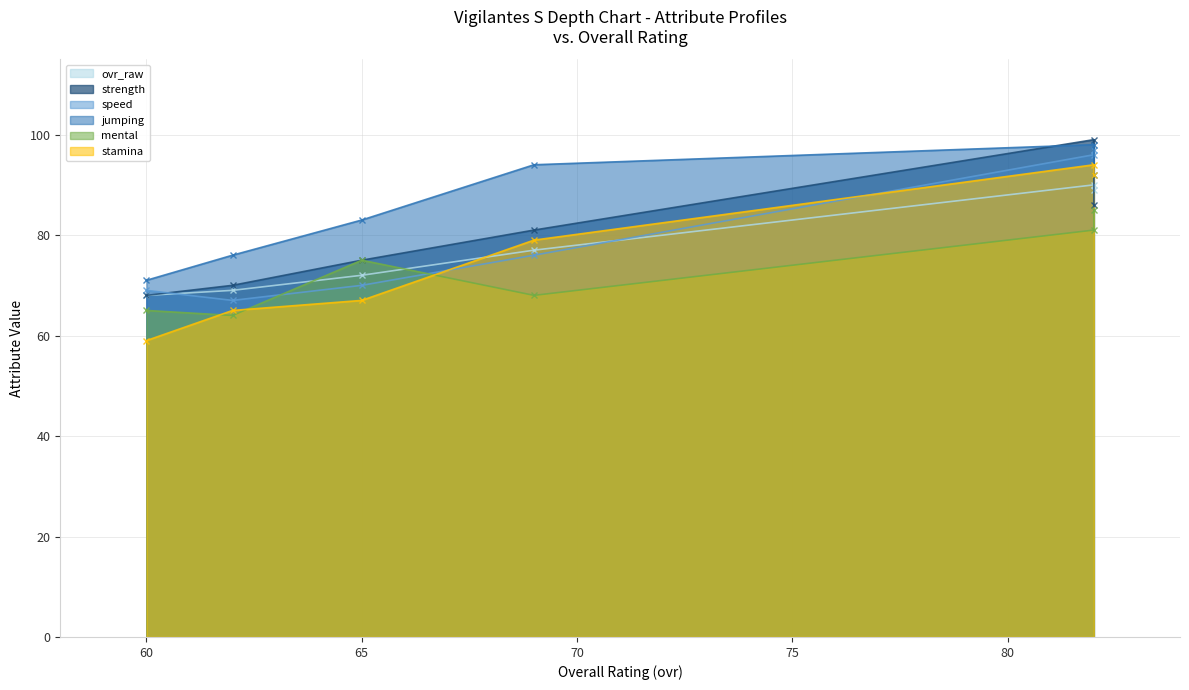

At which label does jumping reach its peak?

82